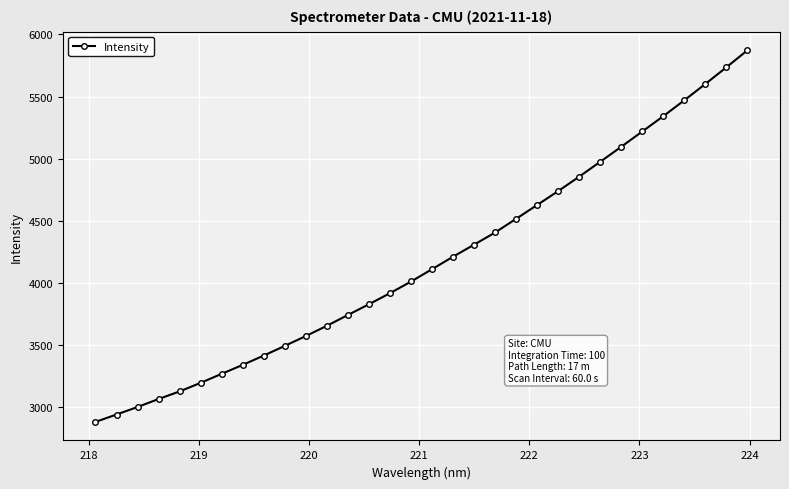

What is the difference between the maximum and minimum values?

2990.9